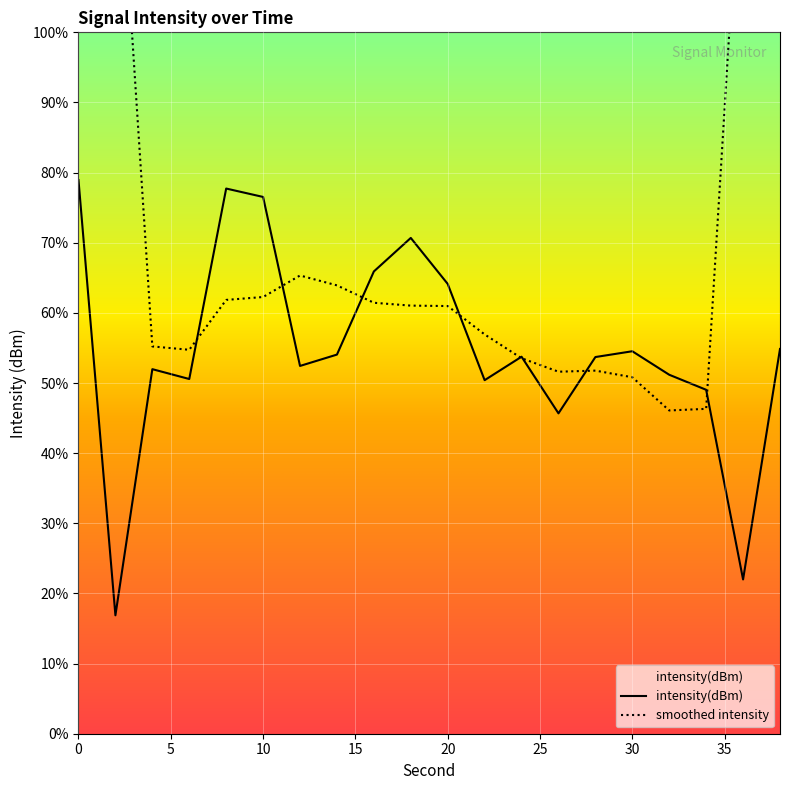

What is the difference between the values at 6 and 24?

1.0